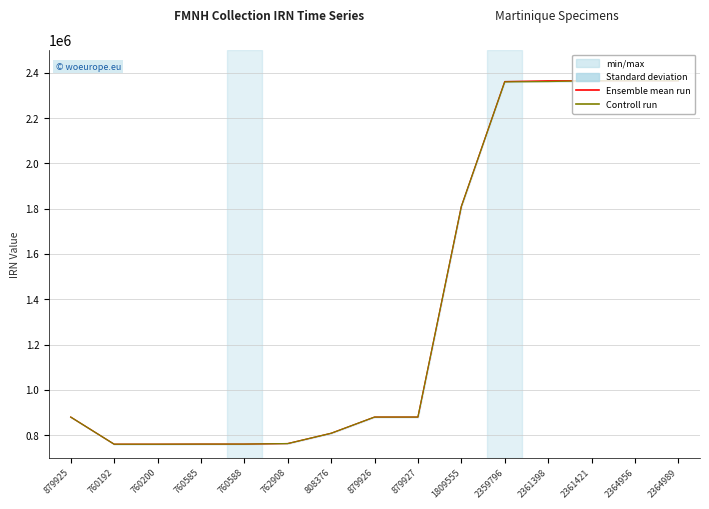

Read the Controll run value at 2361421, to the nearest 10.

2364960